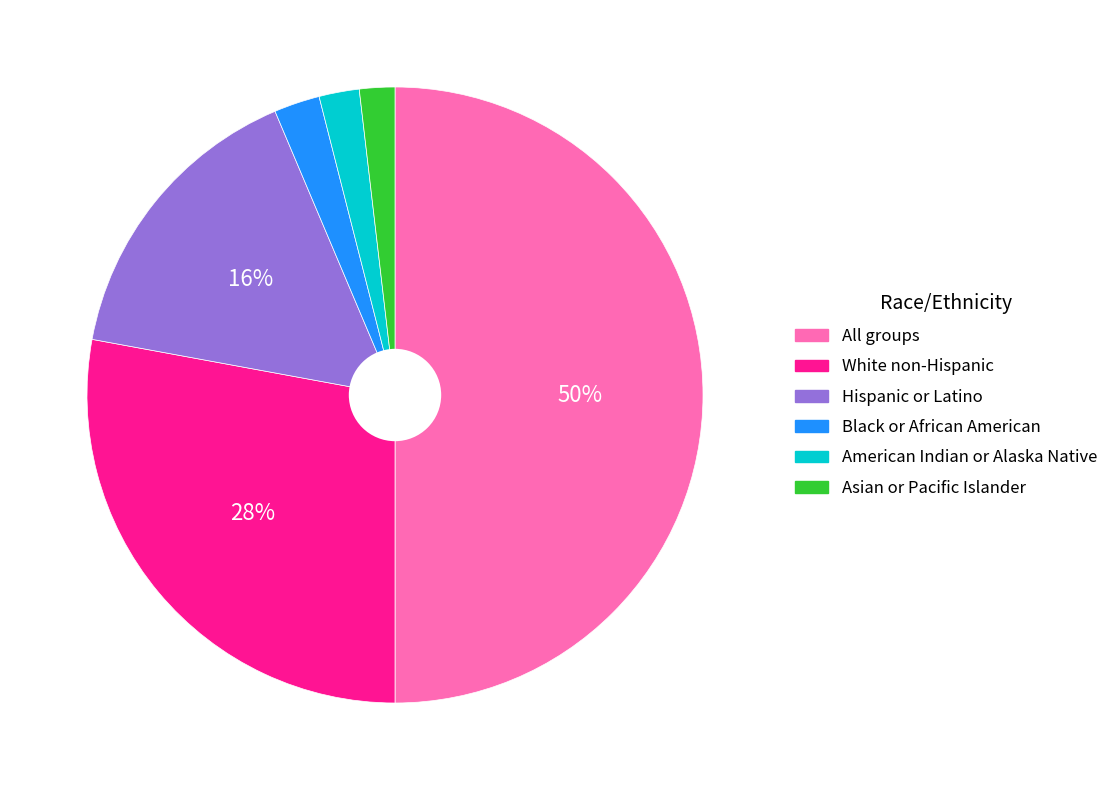

Is Asian or Pacific Islander the majority of the pie?

No